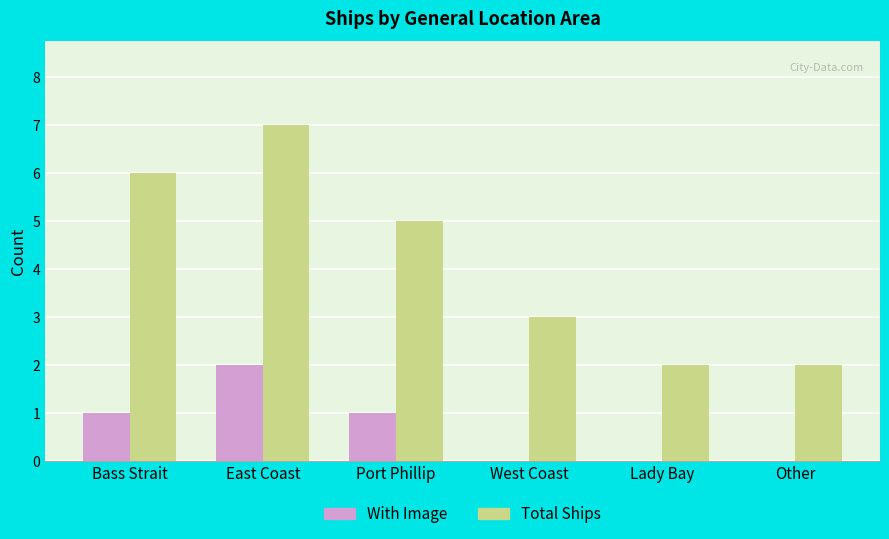

What is the sum of all Total Ships values?

25